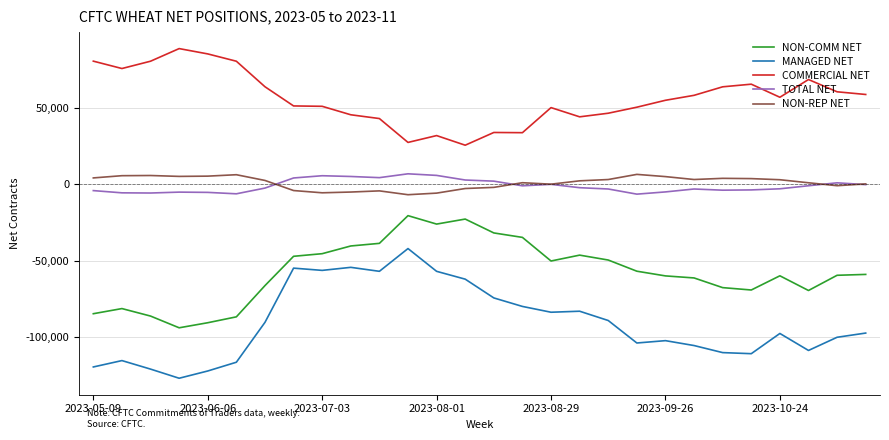

Which series has the largest total across all categories?

COMMERCIAL NET